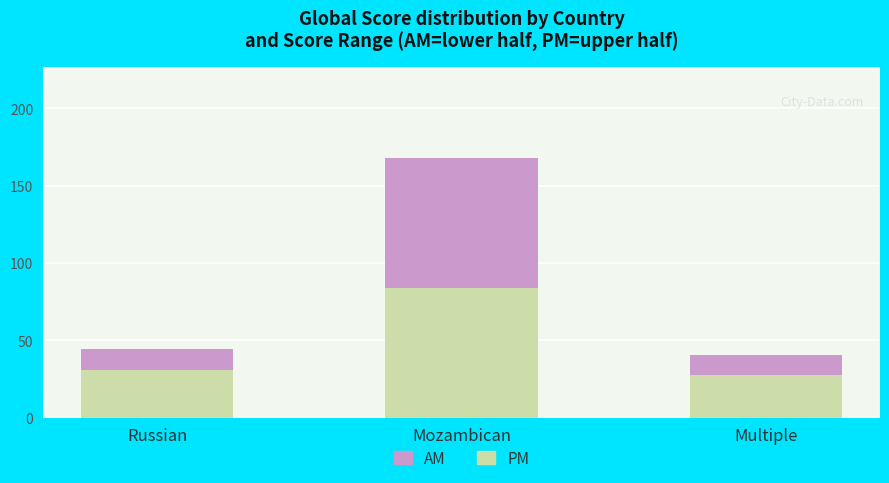

True or false: PM has a value of 45.1 at Russian.

False